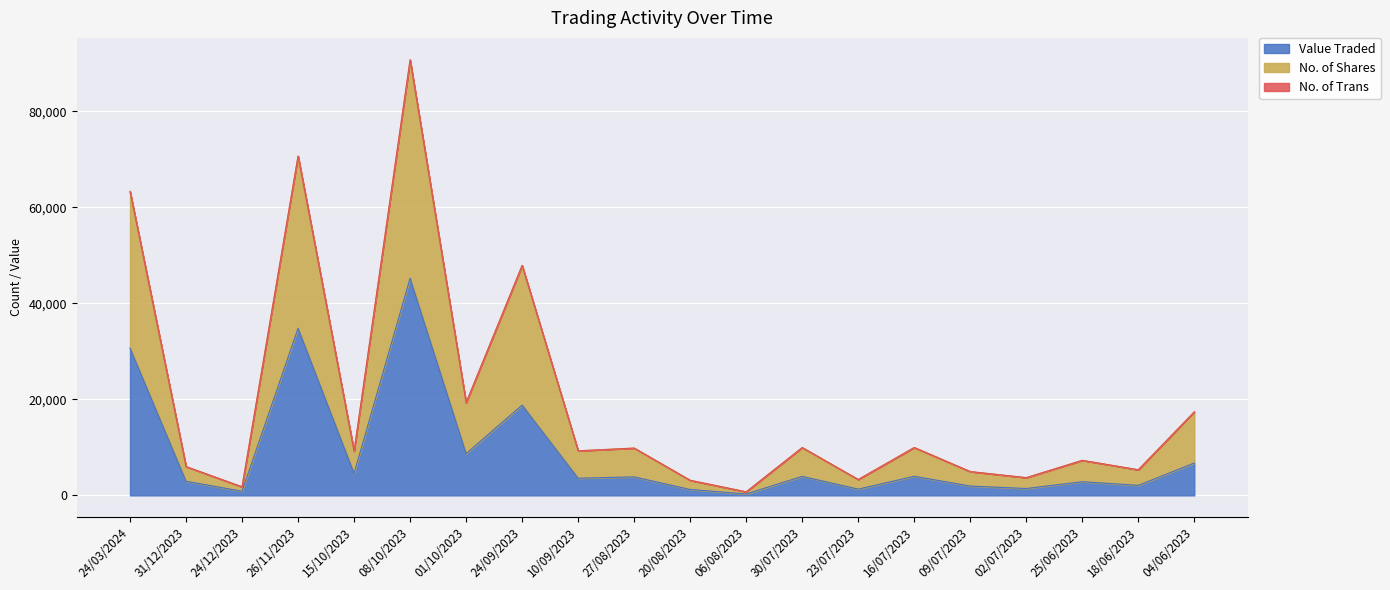

Is it true that Value Traded equals 30691 at 24/03/2024?

True